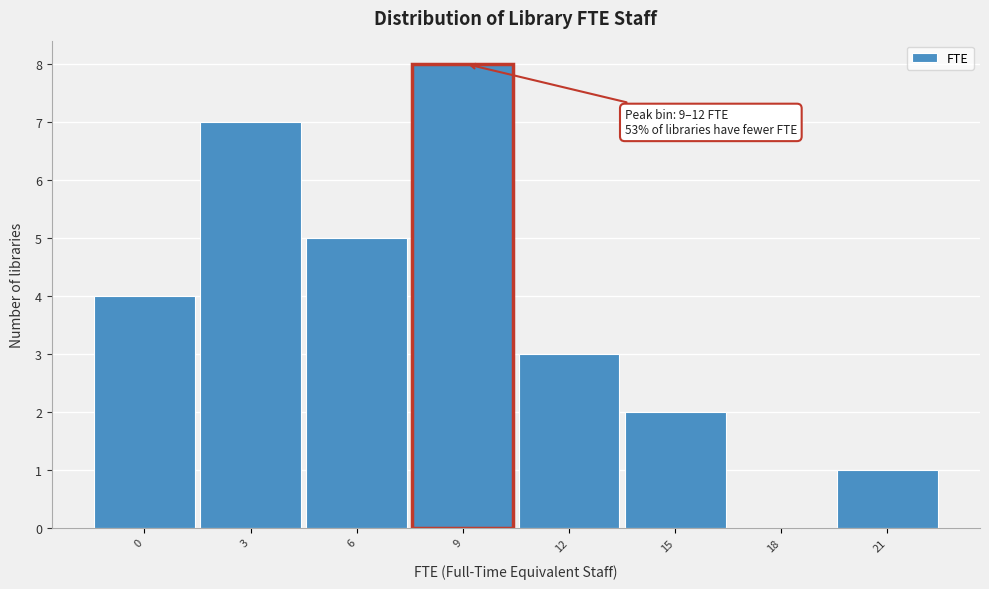

Reading left to right, what are all the values shown in this chart?

0=4	3=7	6=5	9=8	12=3	15=2	18=0	21=1